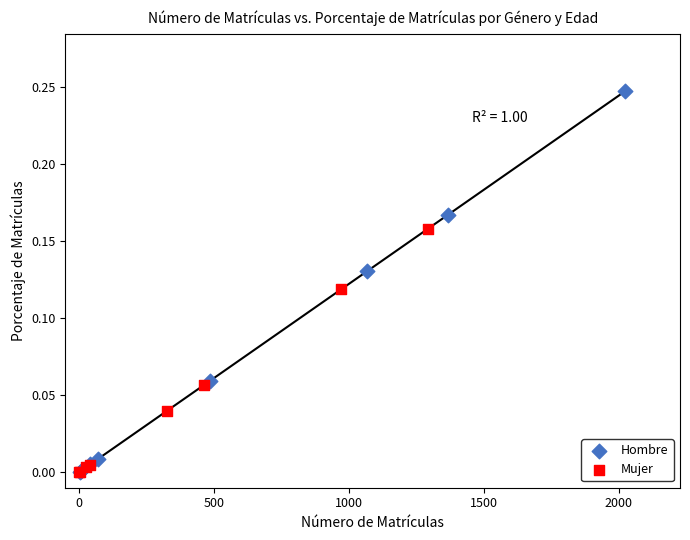

Which series reaches the maximum Y coordinate?

Hombre